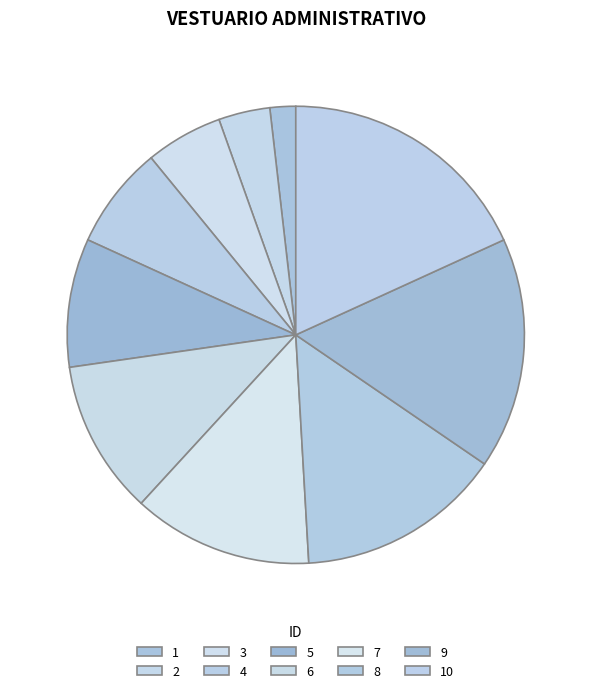

Combined, do 4 and 10 account for over 50%?

No